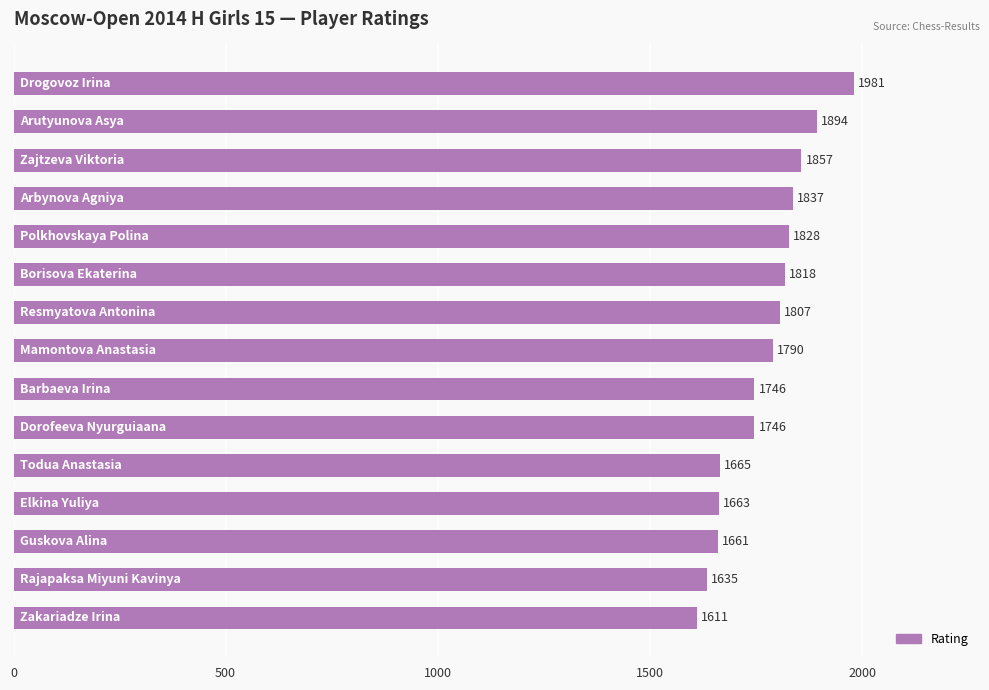

What is the maximum value shown in the chart?

1981